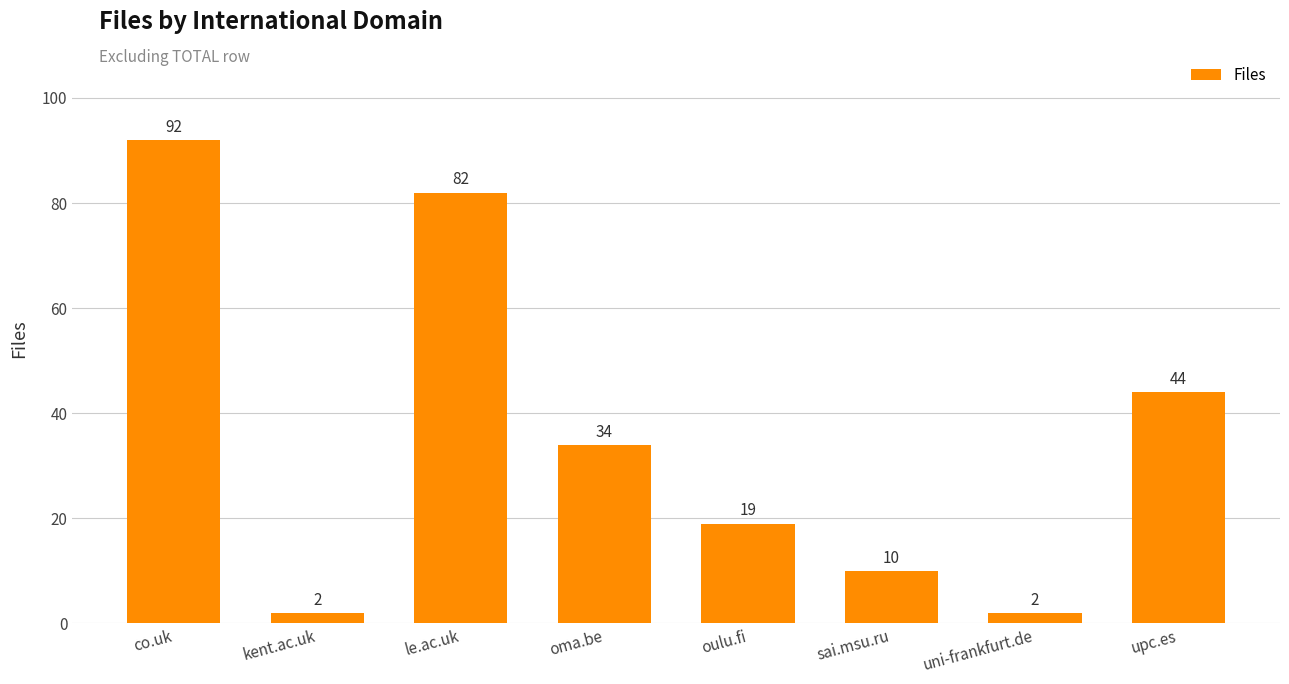

What is the sum of all values?

285